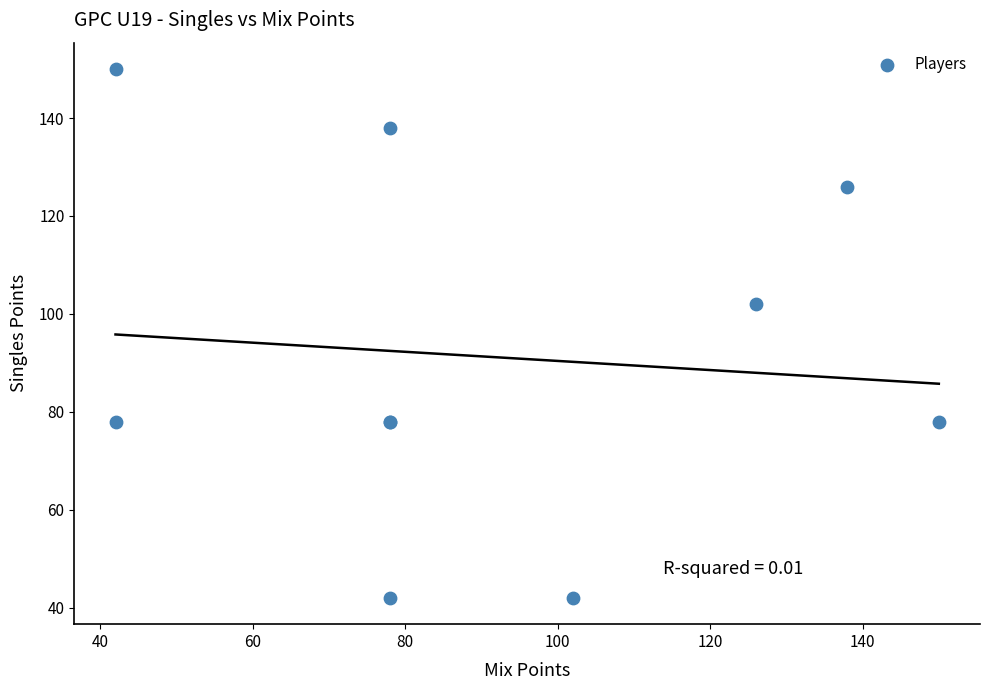

What Y value in the scatter plot is closest to 96?

102